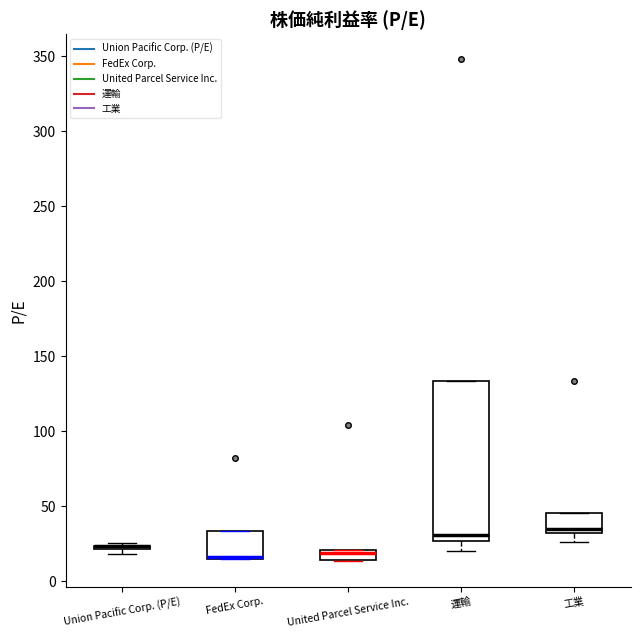

Which box is the tallest, from its lower edge to its upper edge?

運輸